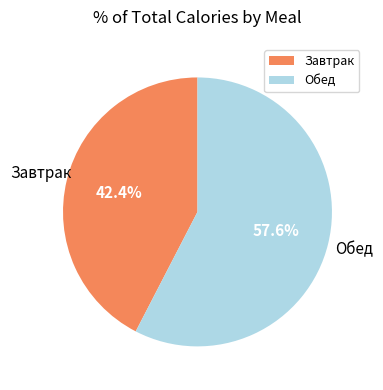

Combined, do Обед and Завтрак account for over 50%?

Yes